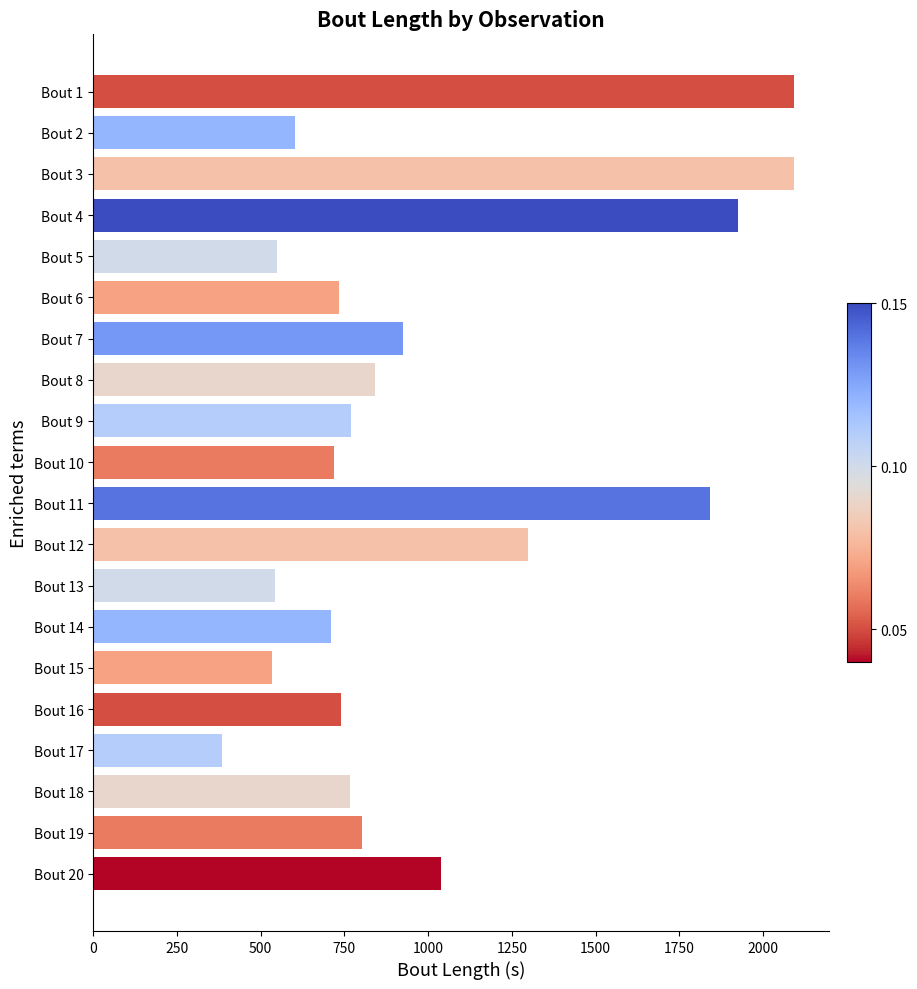

What is the minimum value shown in the chart?

384